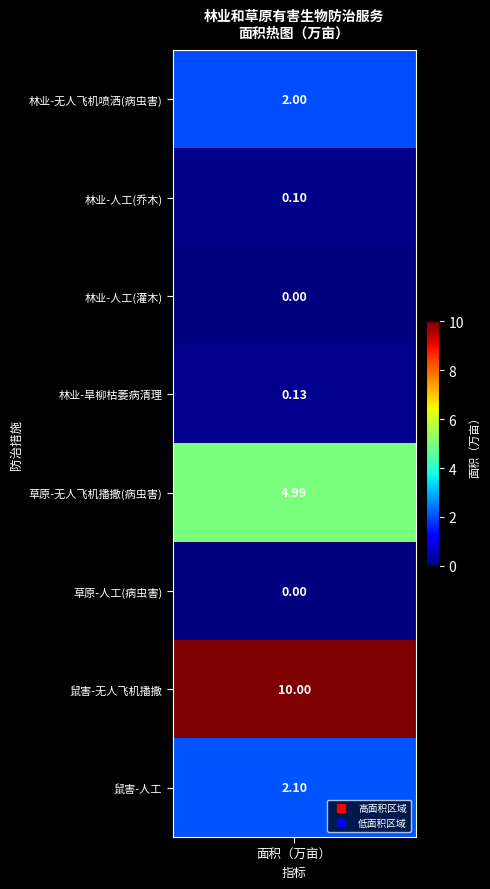

What is the sum of all 无人飞机播撒防治 values?

15.0